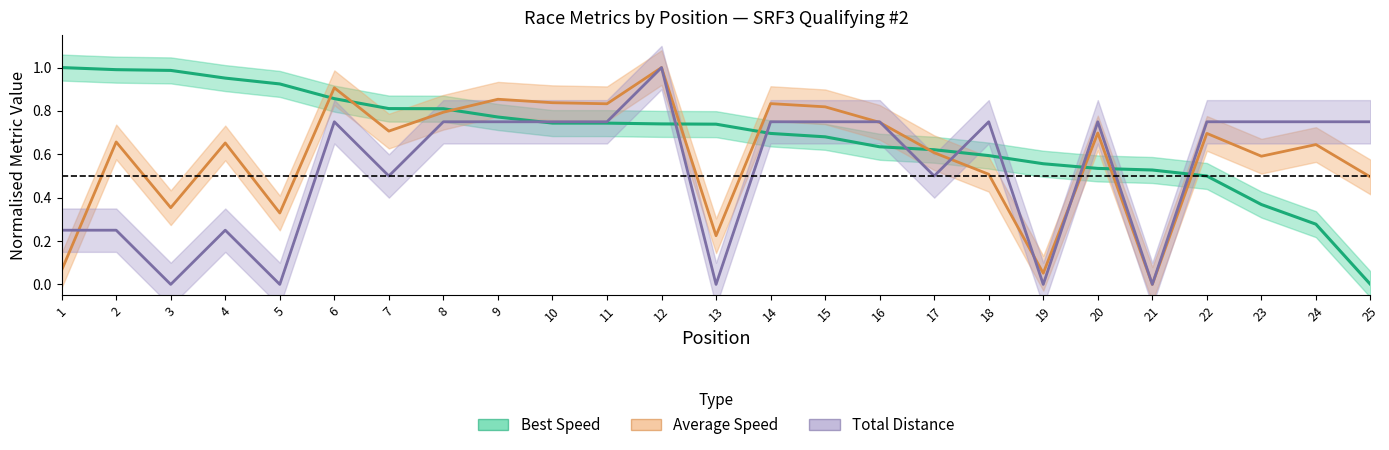

What is the sum of the Best Speed values at 25 and 4?

1.0